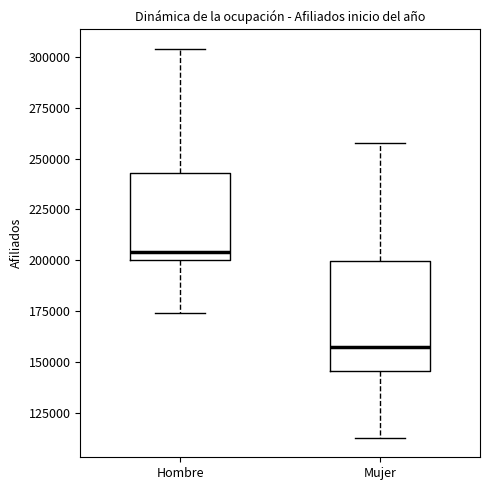

Where does the lower whisker of the box for Mujer end on the y-axis? The values are not printed on the chart, so give them approximately, as read against the axis.

115000